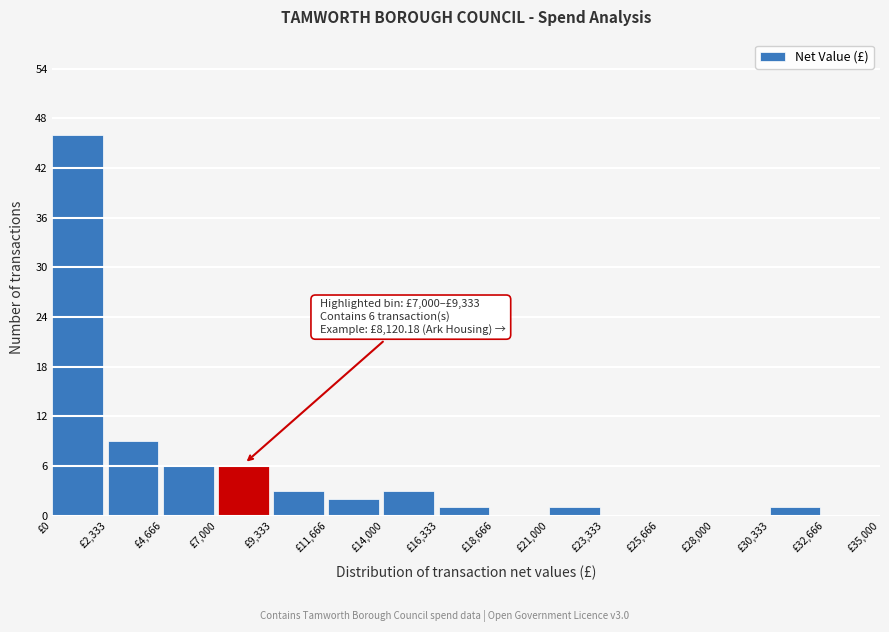

Which range on the x-axis has the tallest bar?

0 to 2500